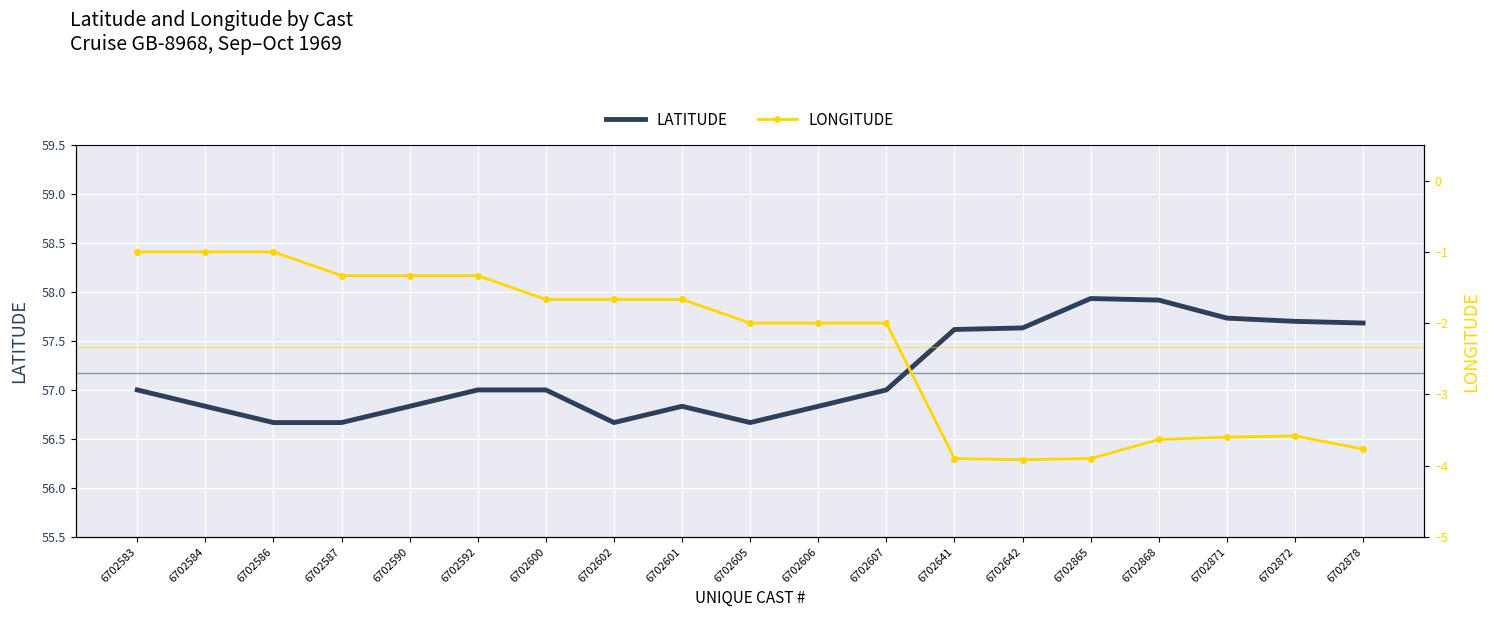

What is the spread (max minus min) of values at 6702865?

61.8